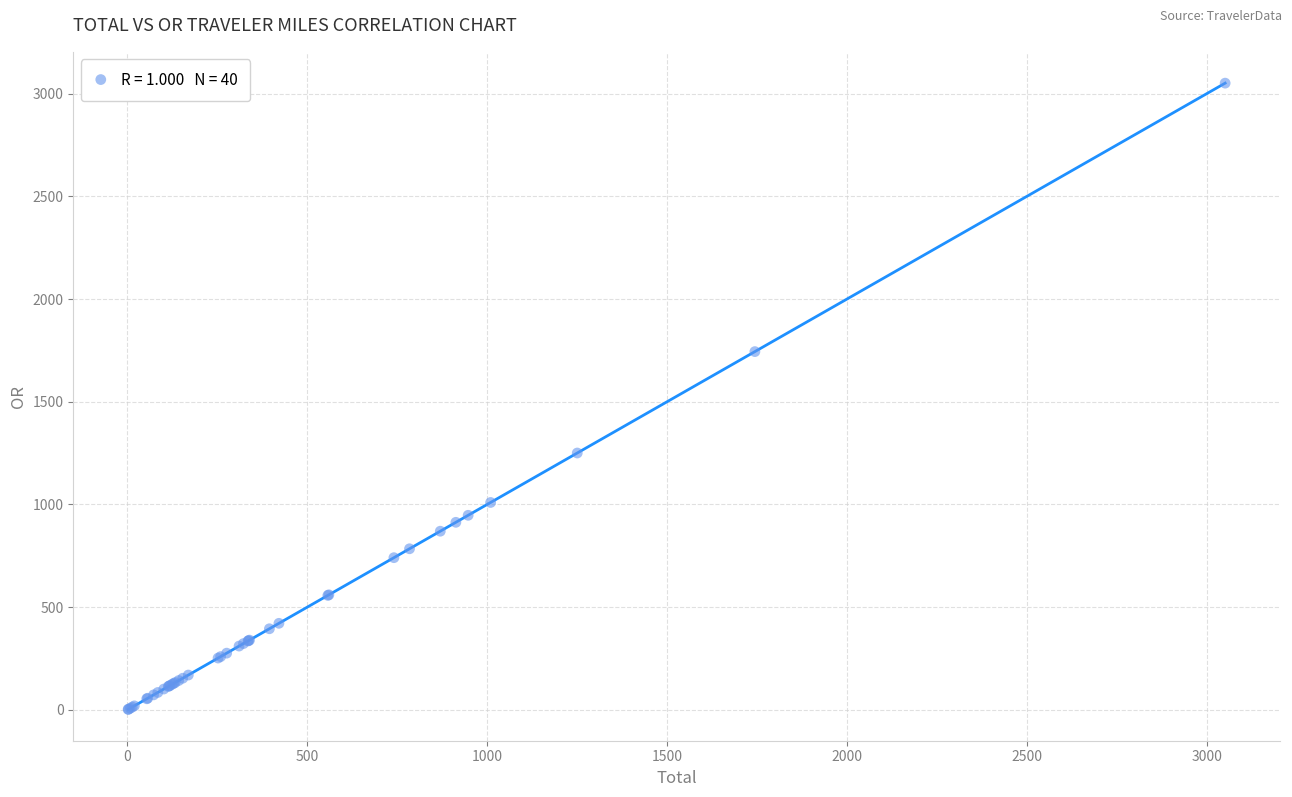

What Y value in the scatter plot is closest to 1526?

1744.1